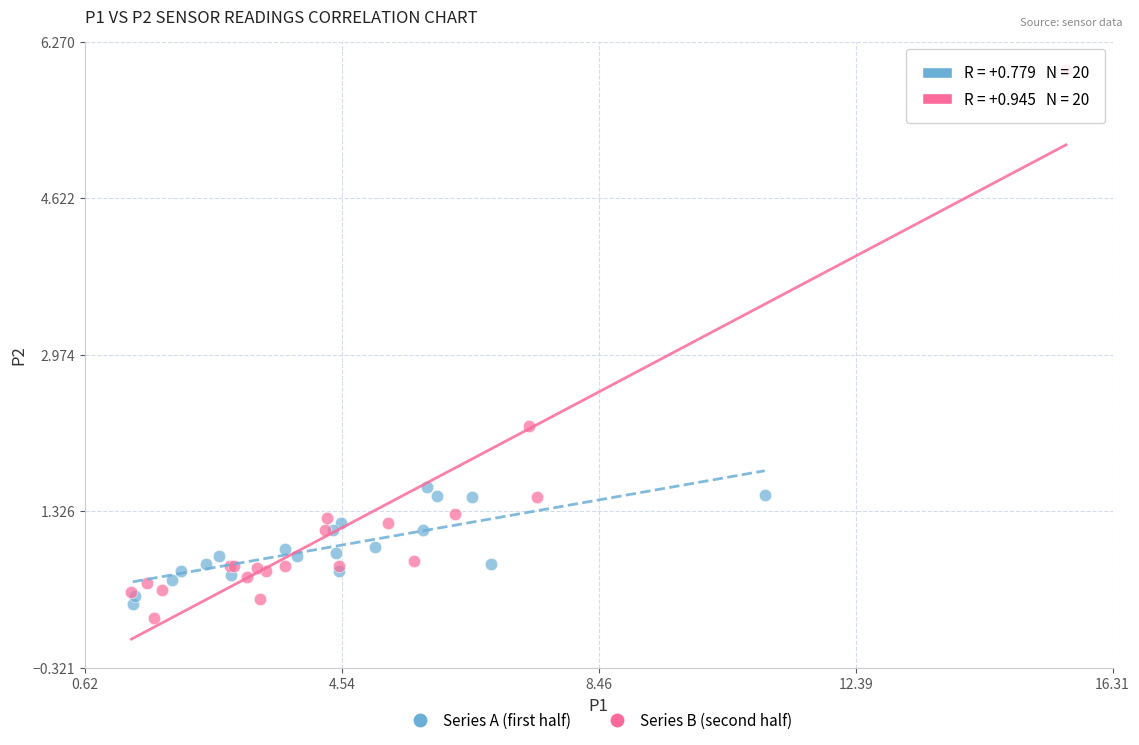

Which series reaches the maximum Y coordinate?

Series B (second half)